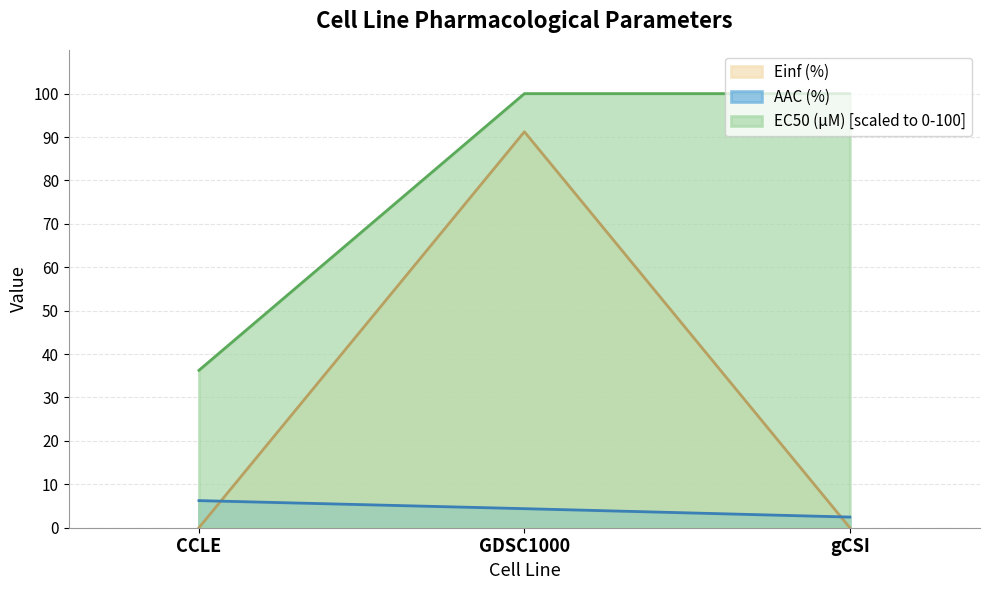

How many data points does each series have?

3